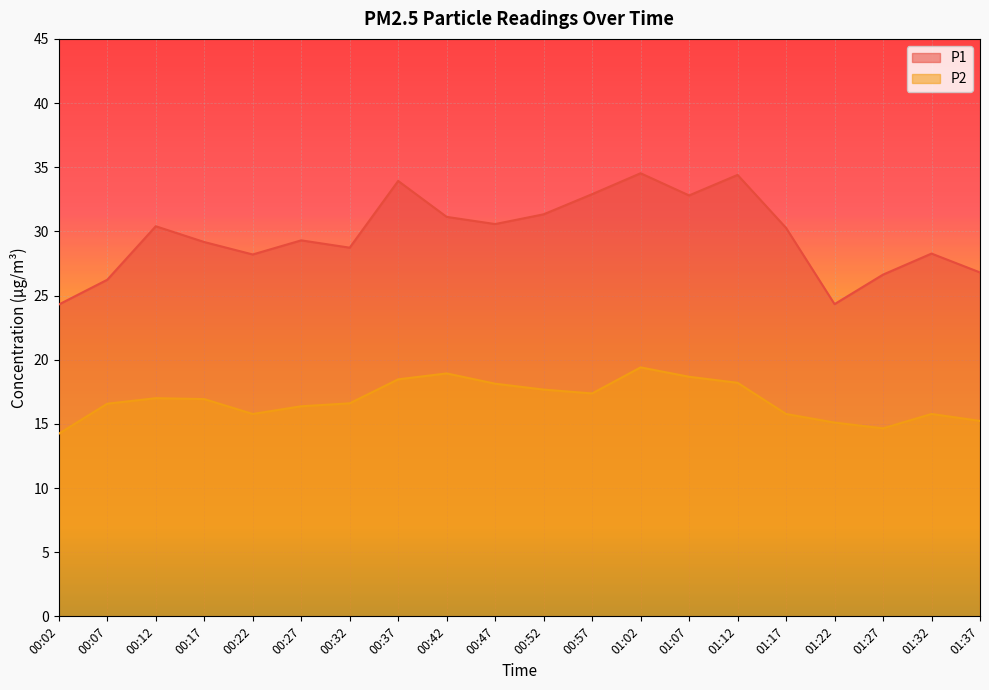

Rank the categories by P1 value from lowest to highest.

00:02, 01:22, 00:07, 01:27, 01:37, 00:22, 01:32, 00:32, 00:17, 00:27, 01:17, 00:12, 00:47, 00:42, 00:52, 01:07, 00:57, 00:37, 01:12, 01:02